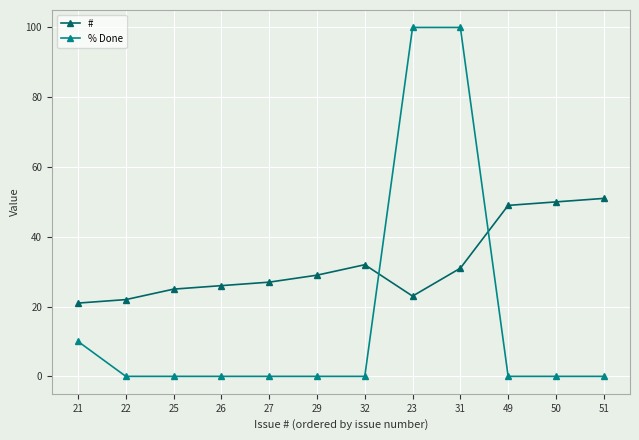

Count the number of categories in the chart.

12